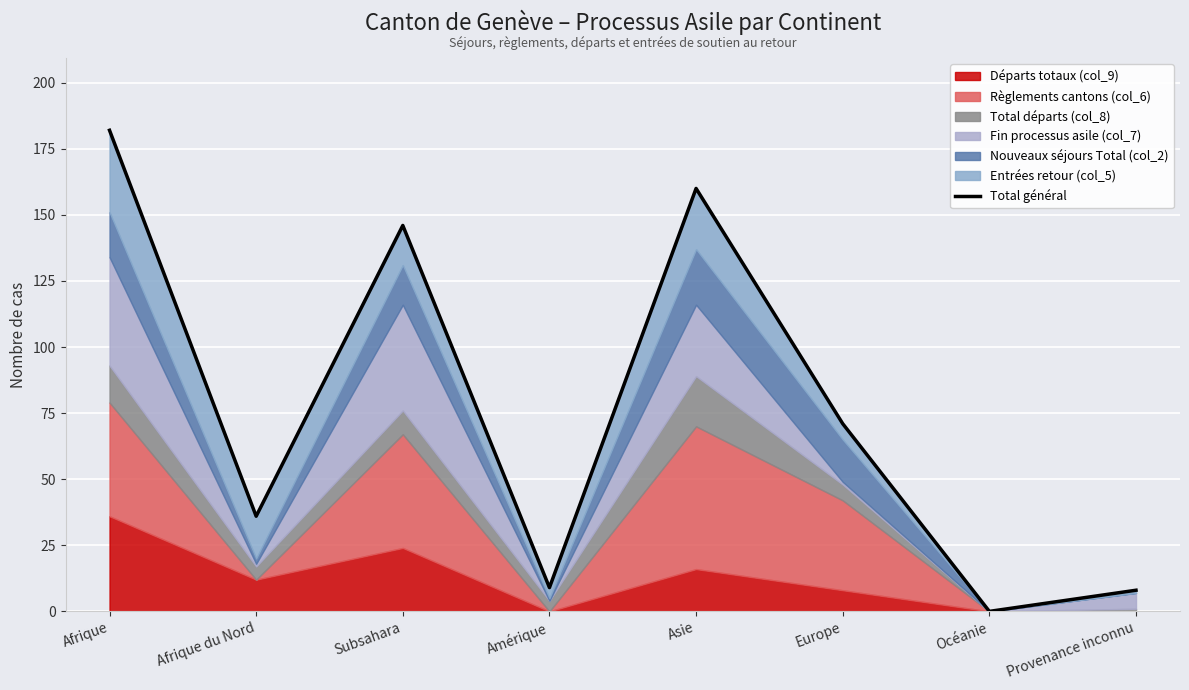

What is the sum of the values at Amérique and Europe?

80